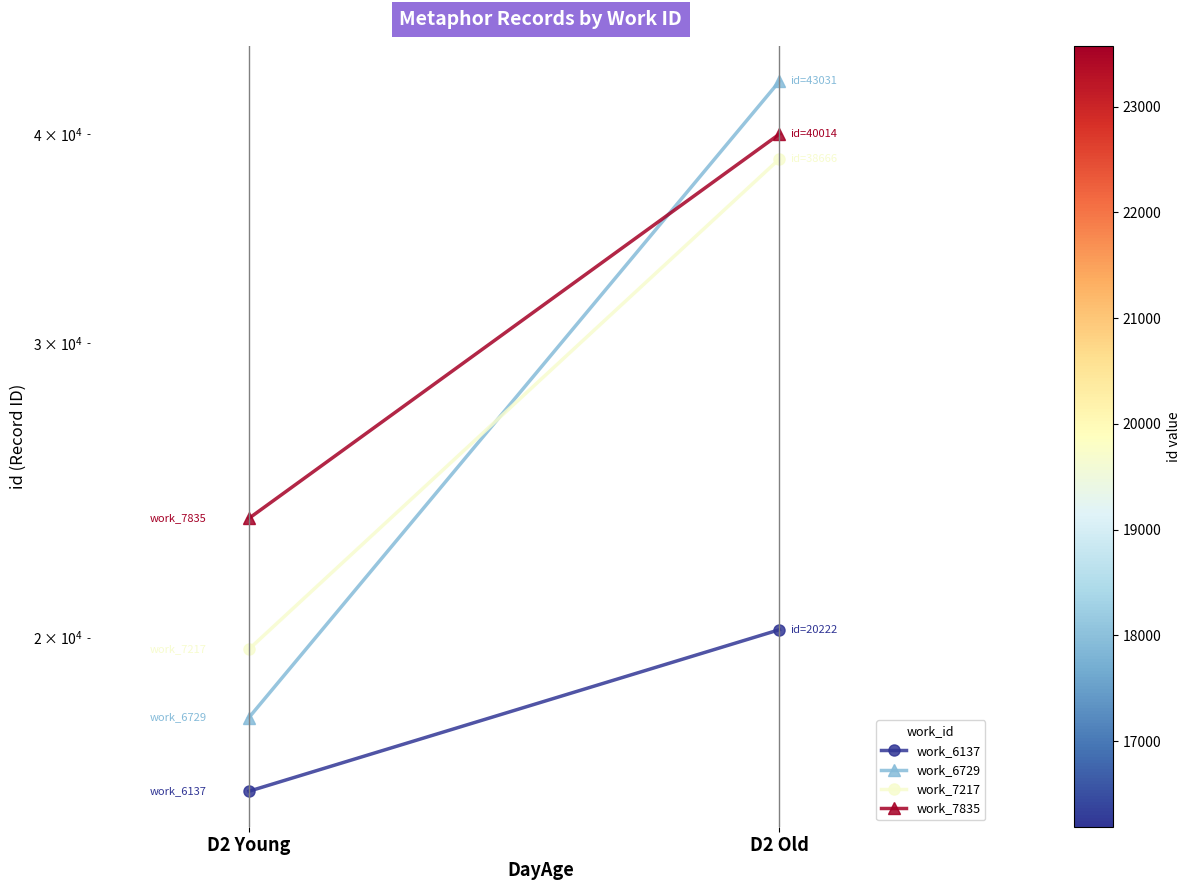

What is the total value across all series at D2 Young?

77372.0